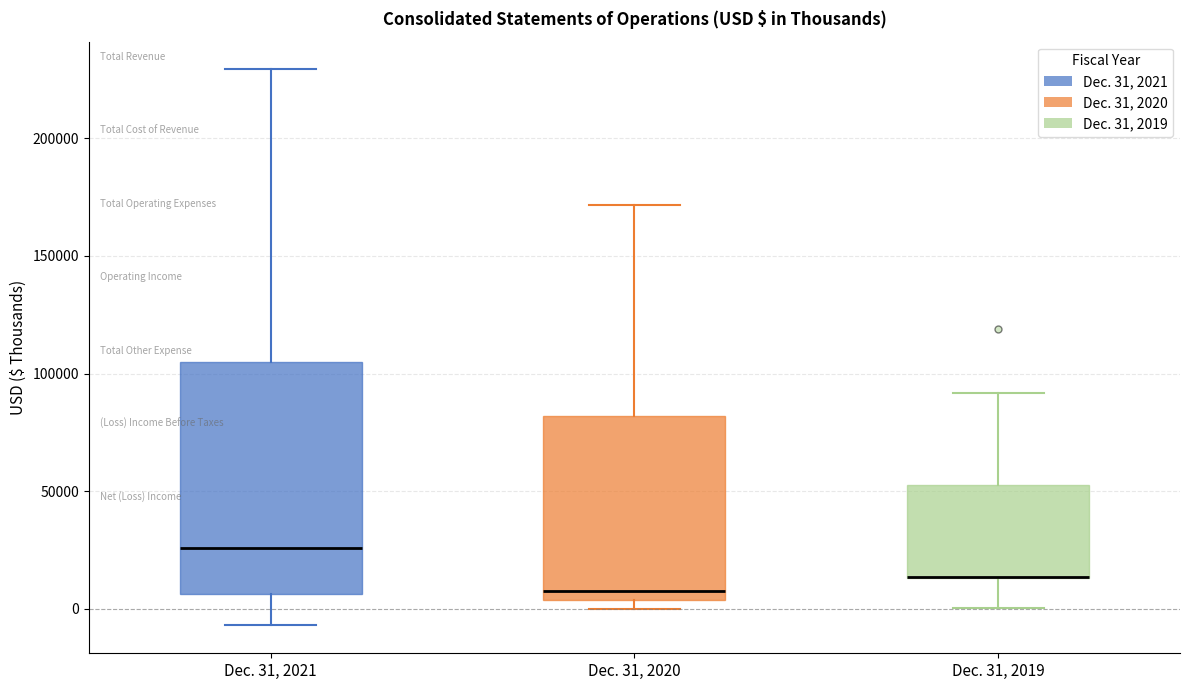

Comparing the boxes themselves (not the whiskers), which one is the tallest?

Dec. 31, 2021